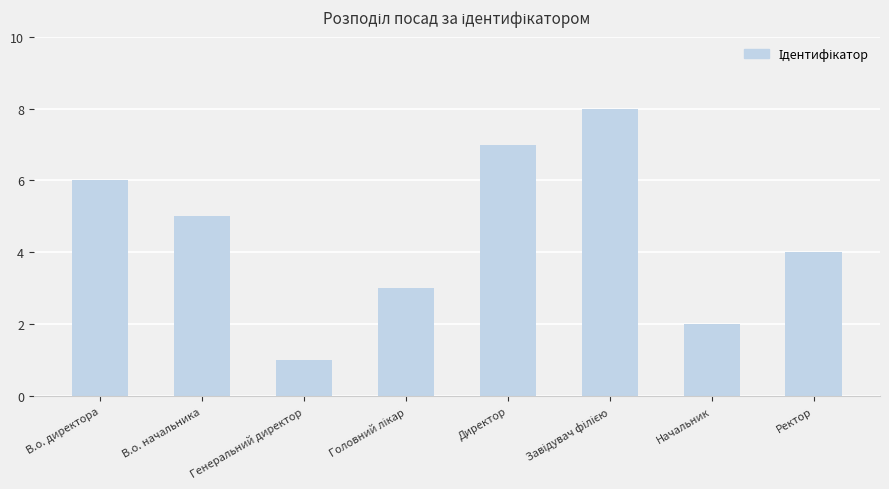

How many distinct data groups are displayed?

1